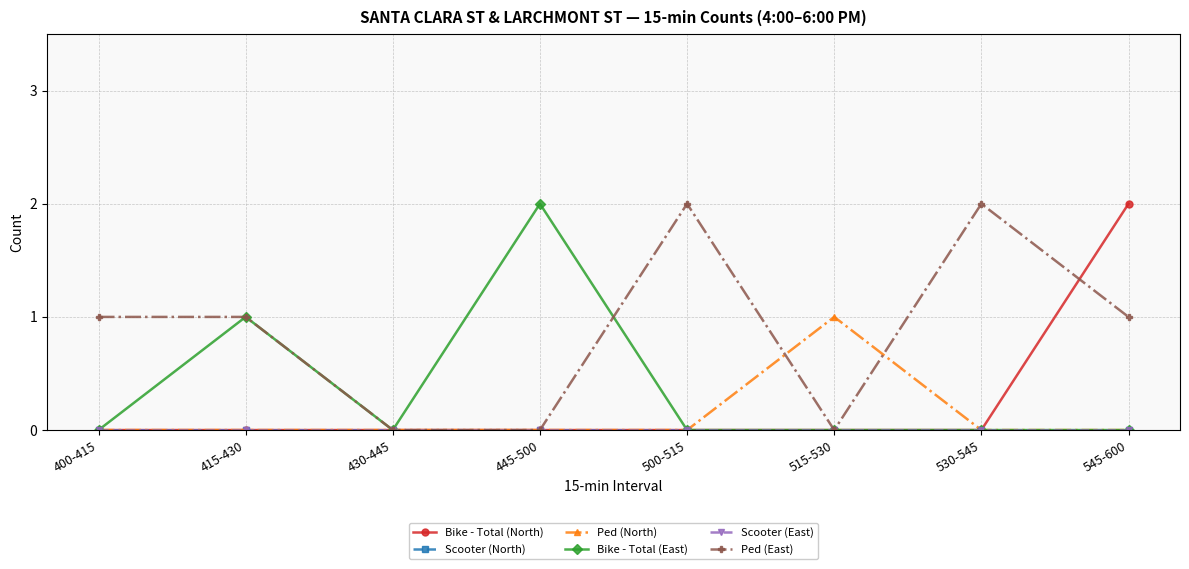

Does the chart have visible grid lines?

Yes